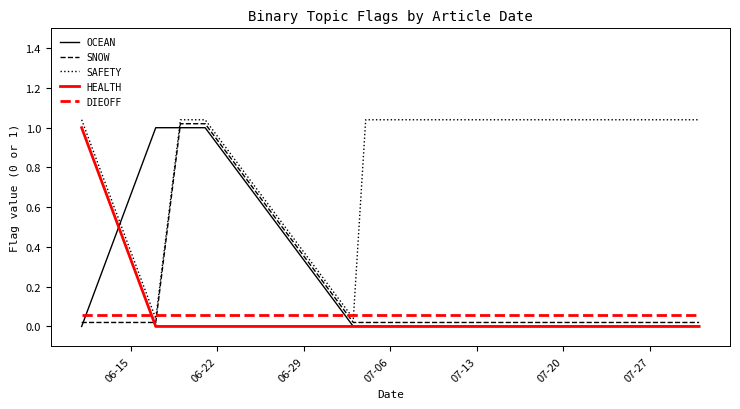

Which series ends up on top after the final intersection of OCEAN and DIEOFF?

DIEOFF